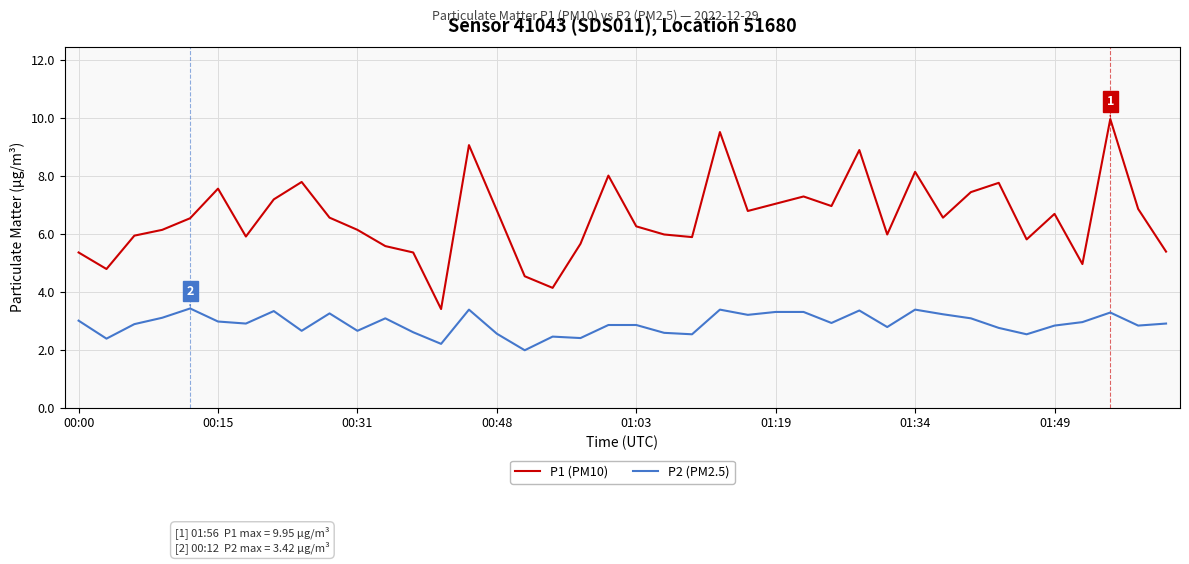

How many interior local valleys does the P1 (PM10) series have?

11